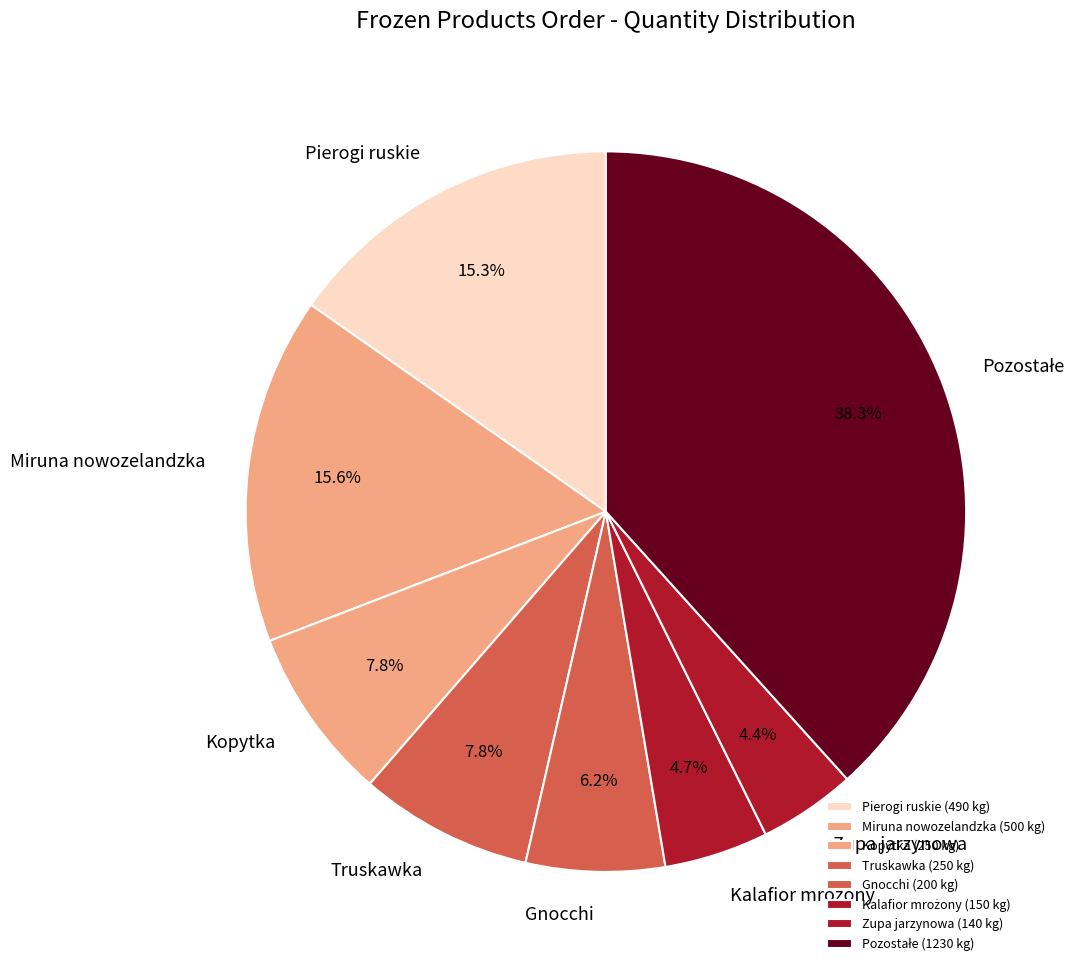

What percentage do Kopytka and Pierogi ruskie together represent?

23.1%